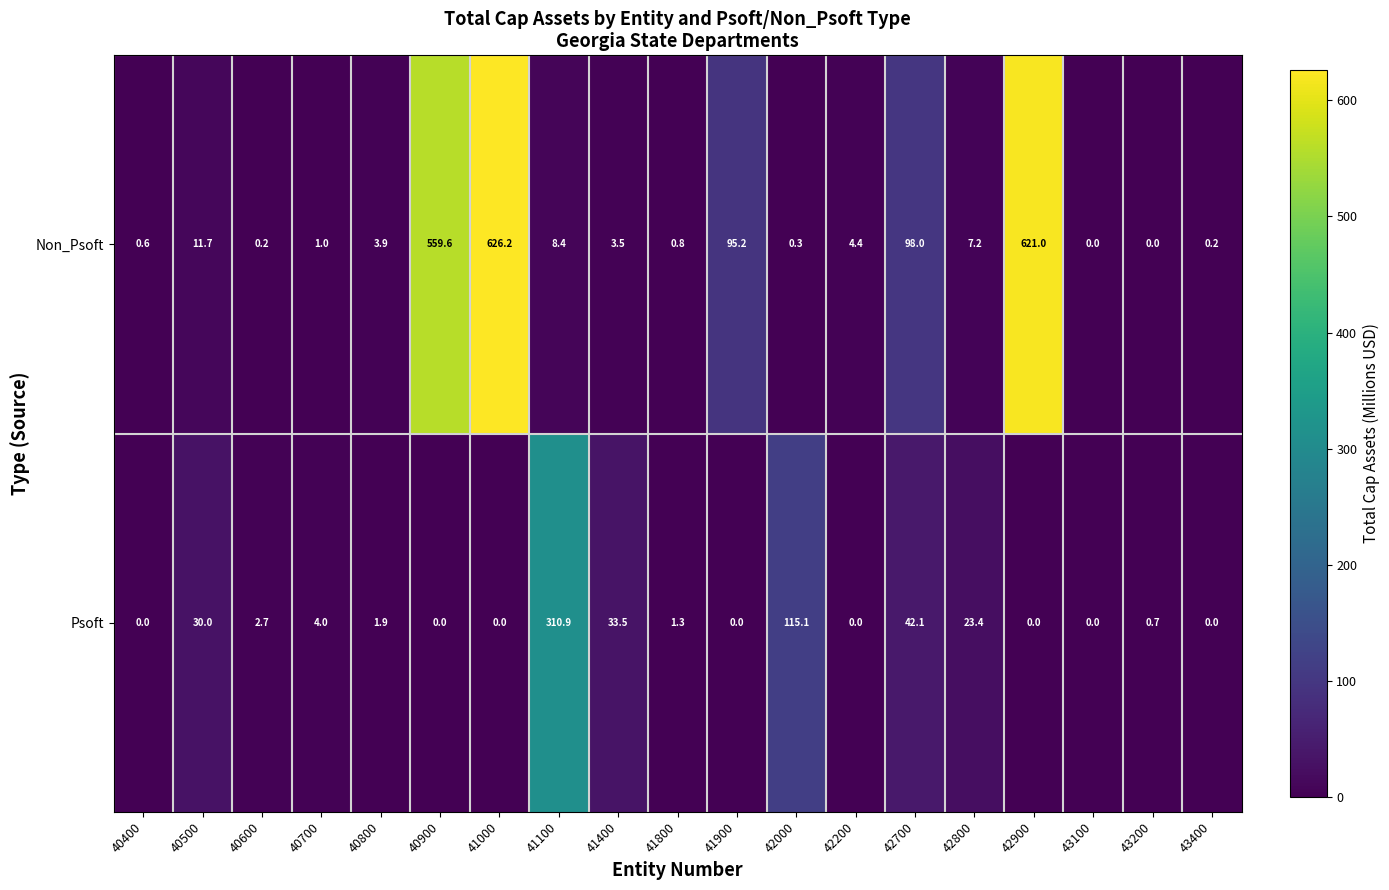

Which series changed the most between 40800 and 41400?

Psoft